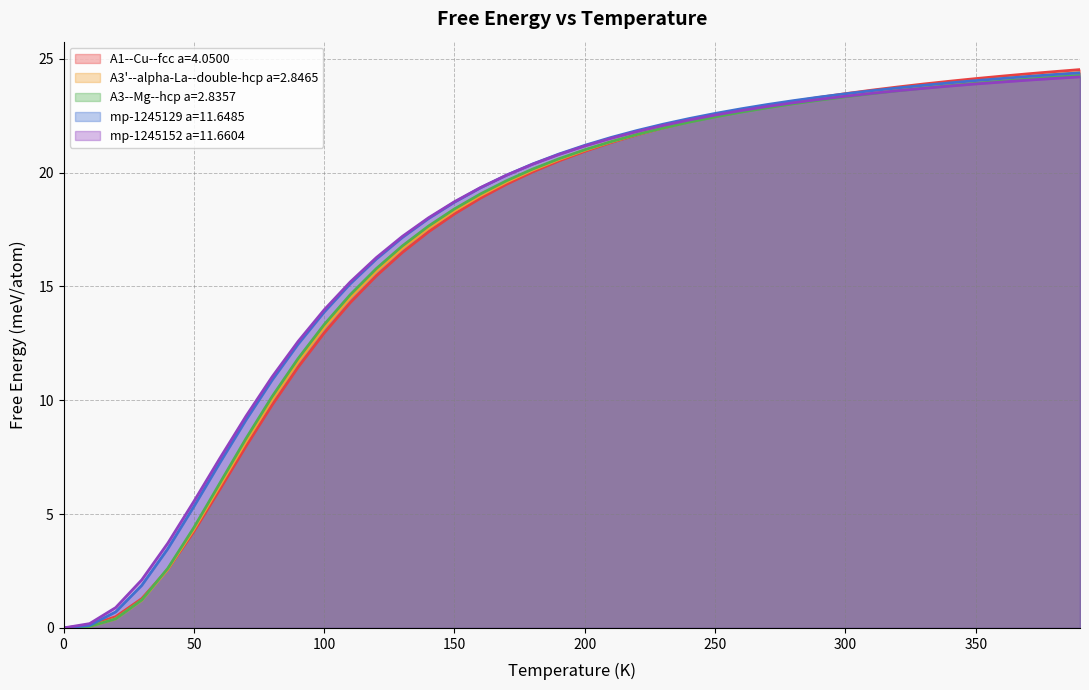

Reading left to right, what are all the values shown in this chart?

A1--Cu--fcc a=4.0500: 0.0	0.1	0.5	1.3	2.6	4.2	6.1	8.0	9.8	11.5	13.0	14.3	15.5	16.5	17.4	18.2	18.9	19.5	20.0	20.5	20.9	21.3	21.7	22.0	22.2	22.5	22.7	22.9	23.1	23.3	23.5	23.6	23.8	23.9	24.0	24.1	24.2	24.3	24.4	24.5
A3'--alpha-La--double-hcp a=2.8465: 0.0	0.1	0.4	1.2	2.6	4.3	6.3	8.2	10.0	11.7	13.2	14.5	15.7	16.7	17.6	18.3	19.0	19.6	20.1	20.6	21.0	21.3	21.7	22.0	22.2	22.5	22.7	22.9	23.1	23.2	23.4	23.5	23.7	23.8	23.9	24.0	24.1	24.2	24.3	24.4
A3--Mg--hcp a=2.8357: 0.0	0.1	0.4	1.2	2.6	4.4	6.4	8.3	10.2	11.8	13.3	14.6	15.8	16.8	17.6	18.4	19.1	19.6	20.2	20.6	21.0	21.4	21.7	22.0	22.2	22.4	22.7	22.8	23.0	23.2	23.3	23.5	23.6	23.7	23.8	23.9	24.0	24.1	24.2	24.3
mp-1245129 a=11.6485: 0.0	0.1	0.7	1.9	3.5	5.3	7.3	9.1	10.9	12.5	13.9	15.1	16.2	17.2	18.0	18.7	19.3	19.9	20.4	20.8	21.2	21.5	21.8	22.1	22.4	22.6	22.8	23.0	23.2	23.3	23.5	23.6	23.7	23.8	23.9	24.0	24.1	24.2	24.3	24.4
mp-1245152 a=11.6604: 0.0	0.2	0.9	2.1	3.7	5.6	7.5	9.3	11.0	12.6	14.0	15.2	16.3	17.2	18.0	18.7	19.3	19.9	20.4	20.8	21.2	21.5	21.8	22.1	22.3	22.5	22.7	22.9	23.1	23.2	23.4	23.5	23.6	23.7	23.8	23.9	24.0	24.1	24.1	24.2